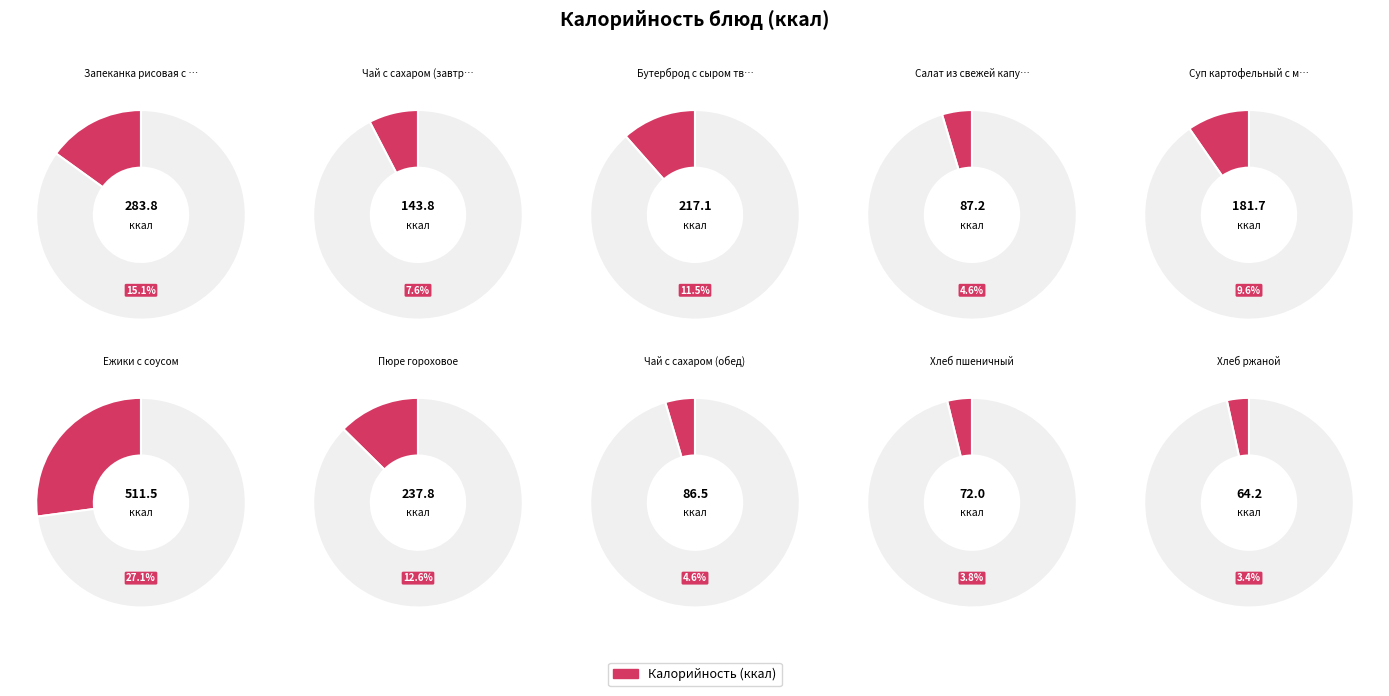

Is there a majority slice in this chart?

No